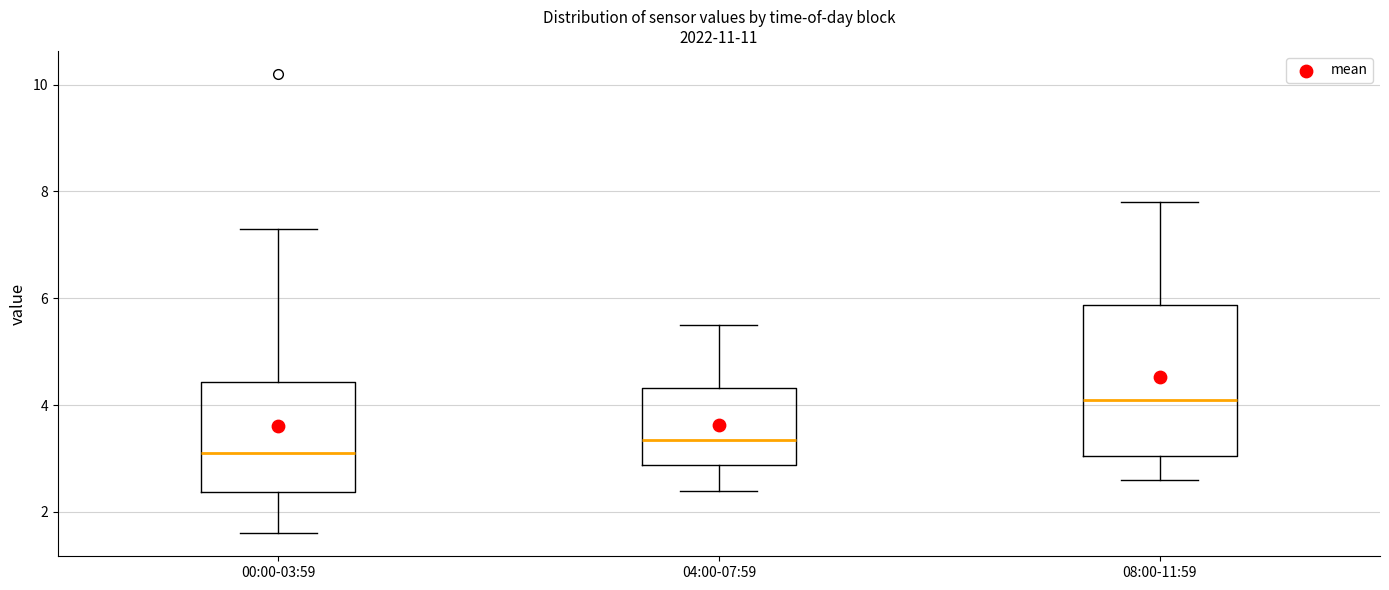

Where does the upper whisker of the box for 00:00-03:59 end on the y-axis? The values are not printed on the chart, so give them approximately, as read against the axis.

7.4